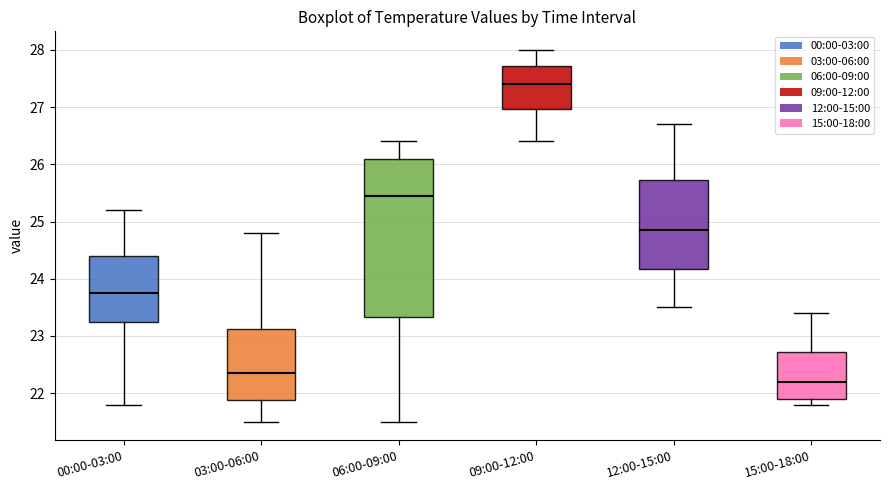

Which box has the highest median line?

09:00-12:00